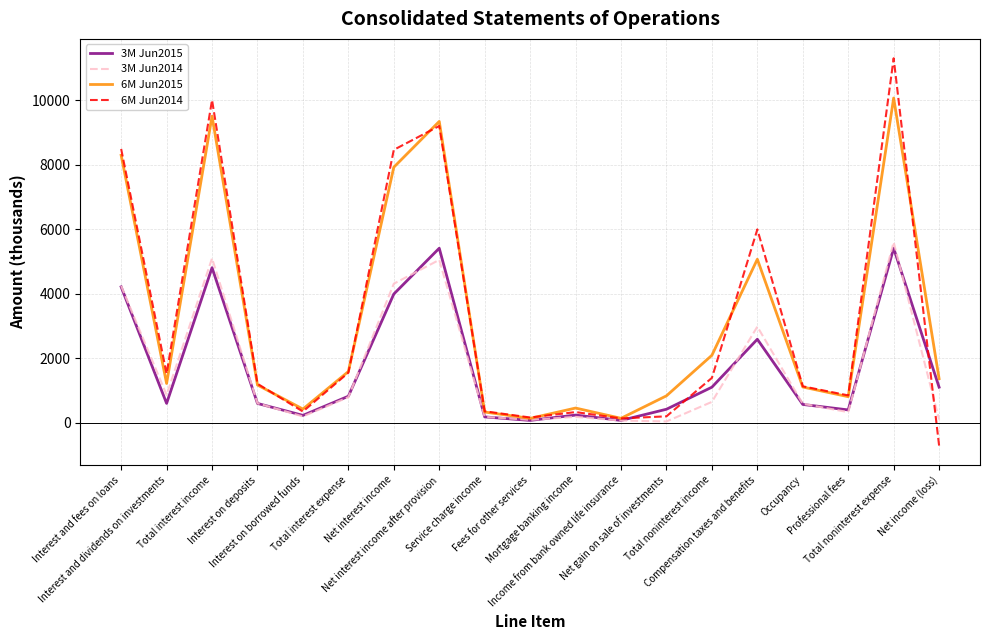

What position from the left is Occupancy?

16